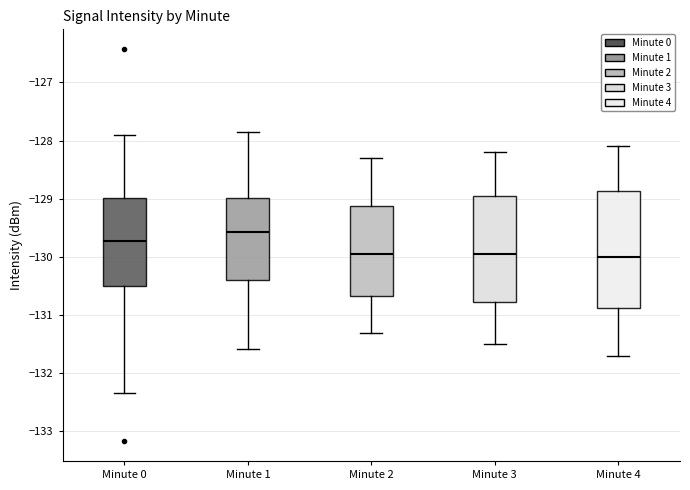

Where is the lower edge of the box for Minute 1 on the y-axis? The values are not printed on the chart, so give them approximately, as read against the axis.

-130.4